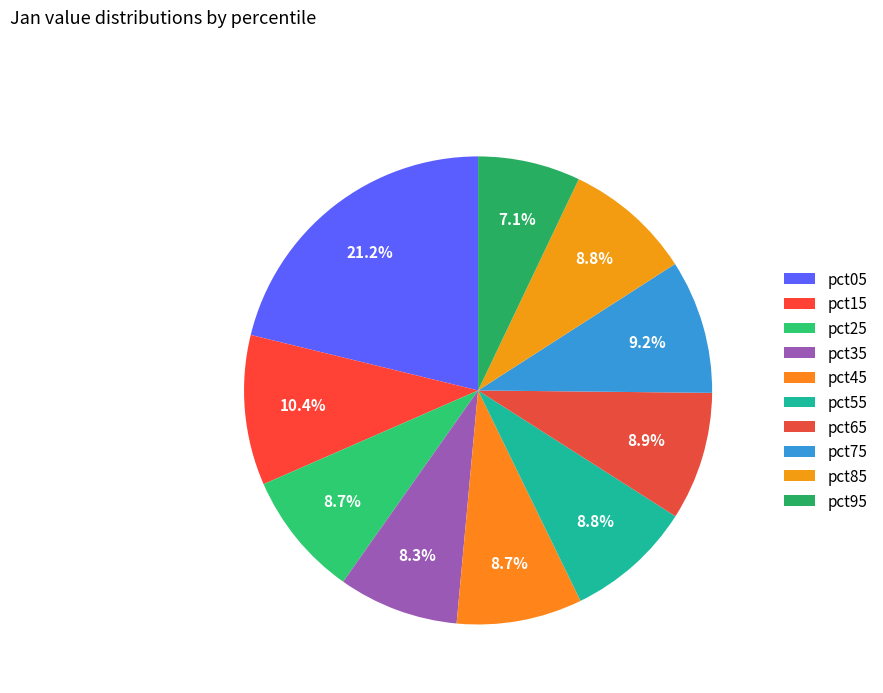

What is the smallest slice in the pie chart?

pct95